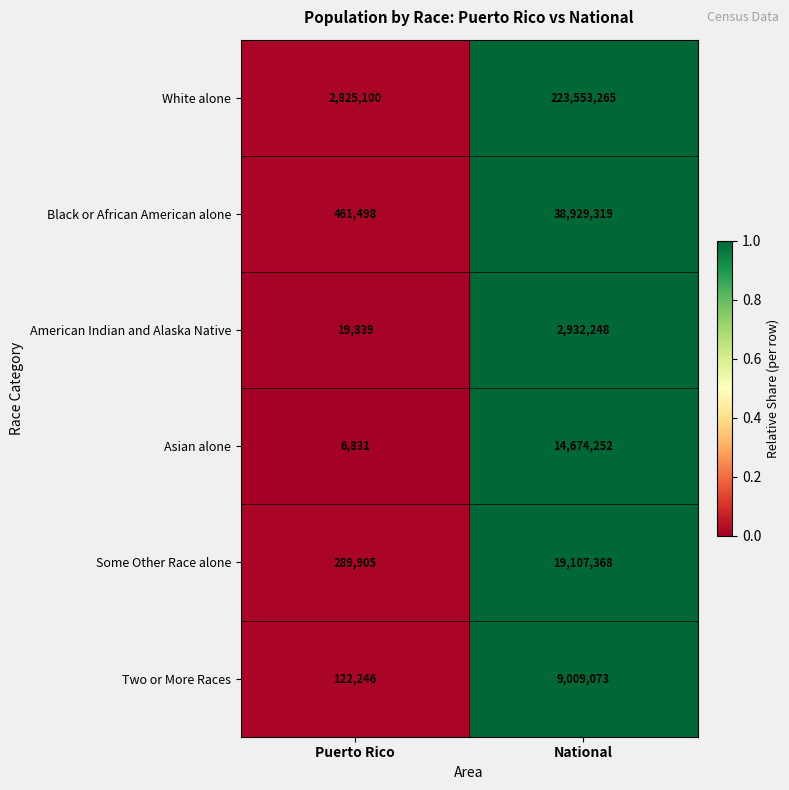

Rank the series at National from lowest to highest value.

American Indian and Alaska Native, Two or More Races, Asian alone, Some Other Race alone, Black or African American alone, White alone